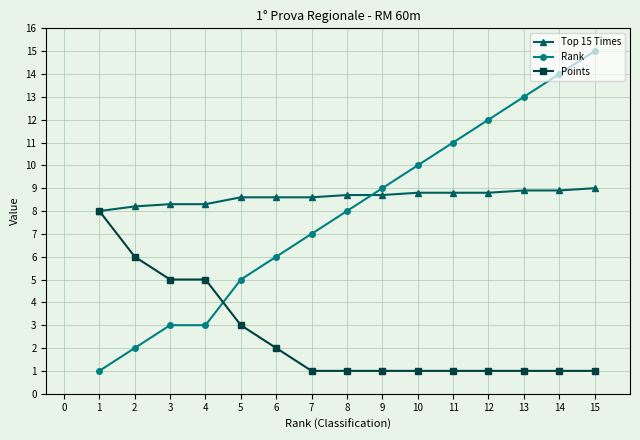

True or false: Rank has more than 1 interior local peaks.

False